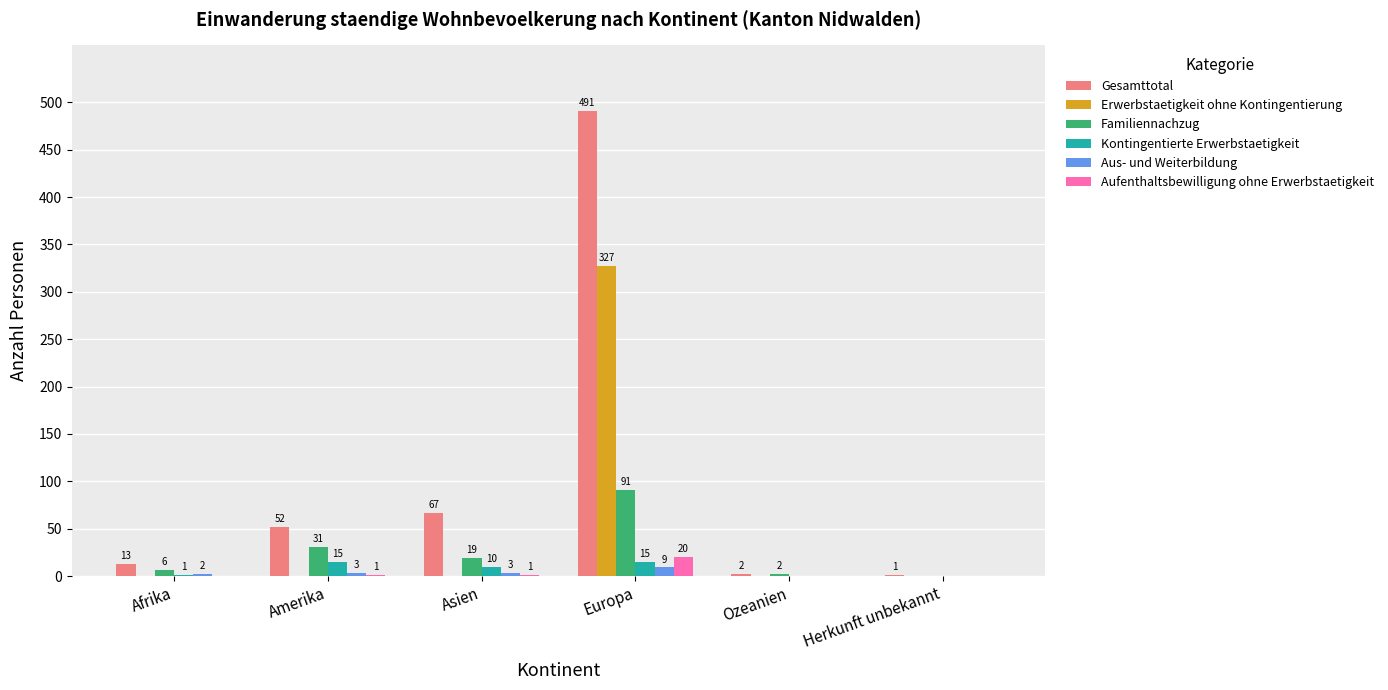

Which series has the largest total across all categories?

Gesamttotal